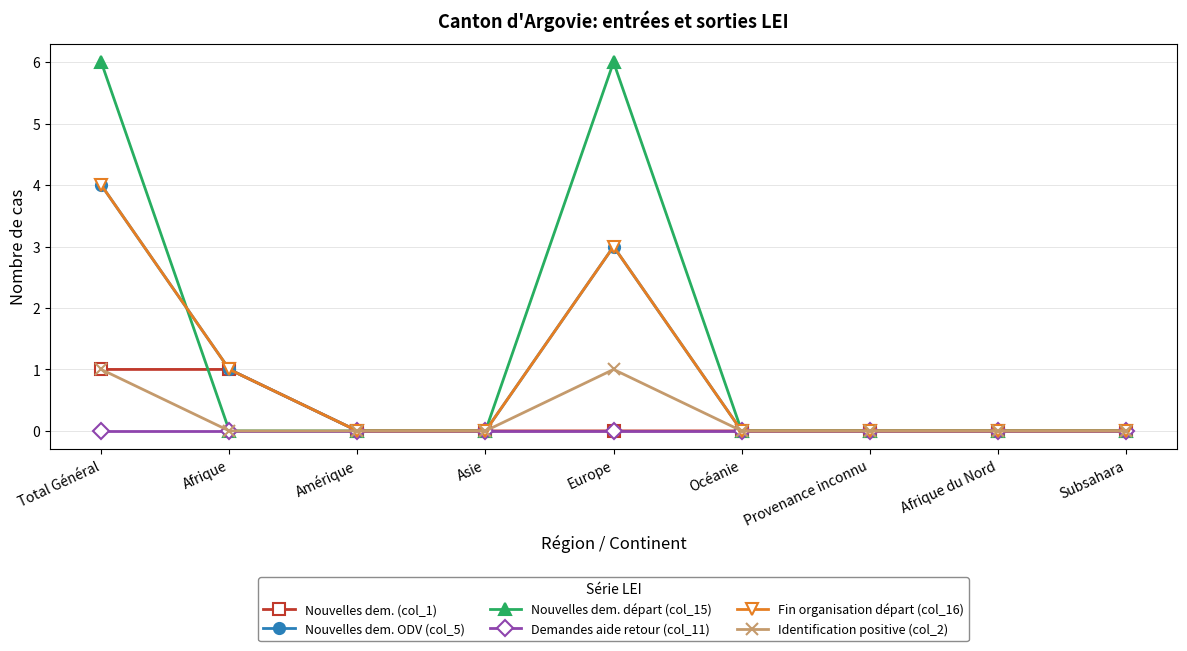

True or false: Fin organisation départ (col_16) and Demandes aide retour (col_11) cross at least once.

False